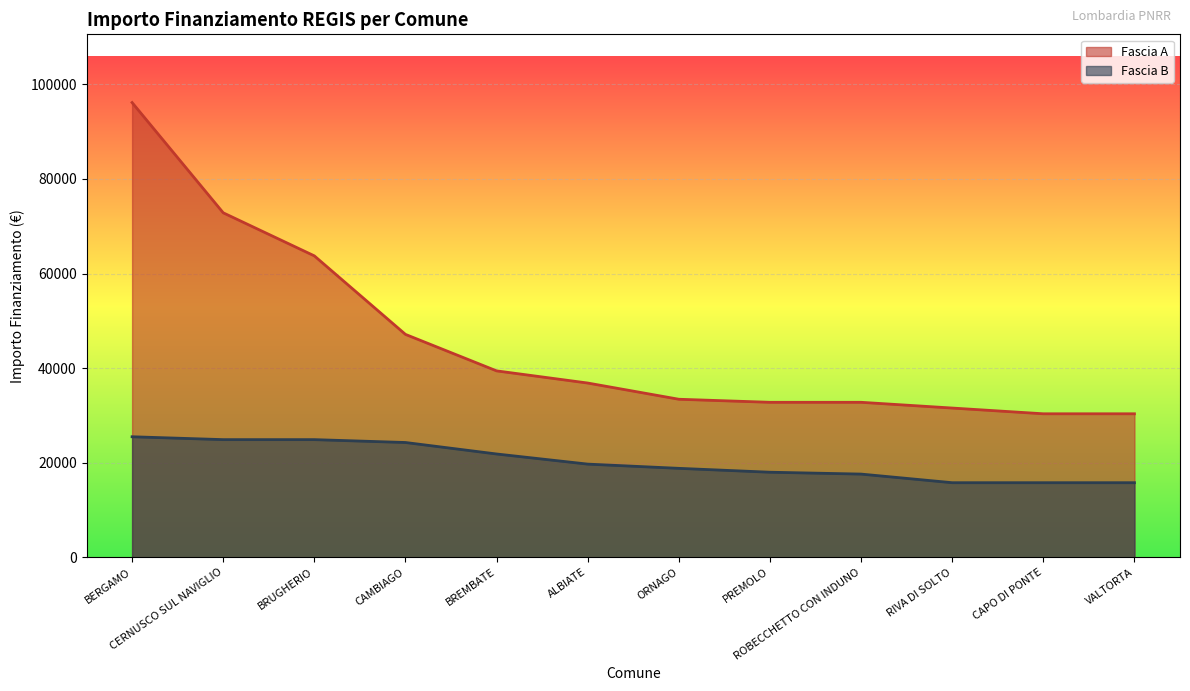

List the labels in order of Fascia A value, smallest first.

CAPO DI PONTE, VALTORTA, RIVA DI SOLTO, PREMOLO, ROBECCHETTO CON INDUNO, ORNAGO, ALBIATE, BREMBATE, CAMBIAGO, BRUGHERIO, CERNUSCO SUL NAVIGLIO, BERGAMO